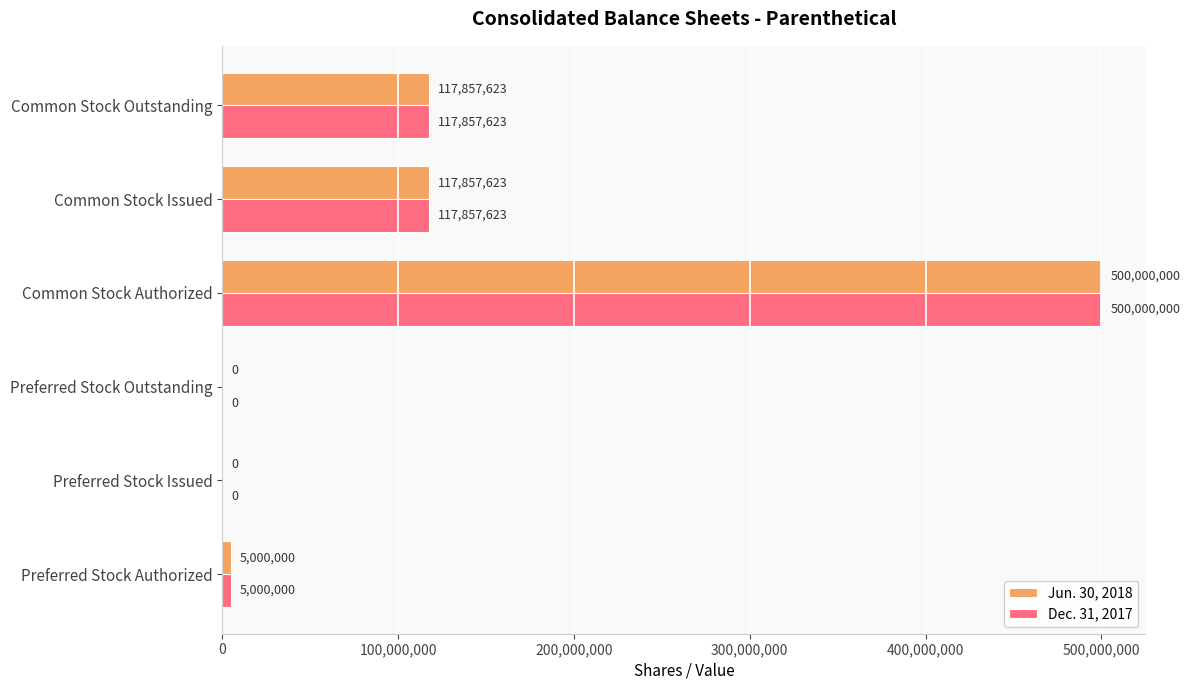

What is the average value of the Dec. 31, 2017 series?

123452541